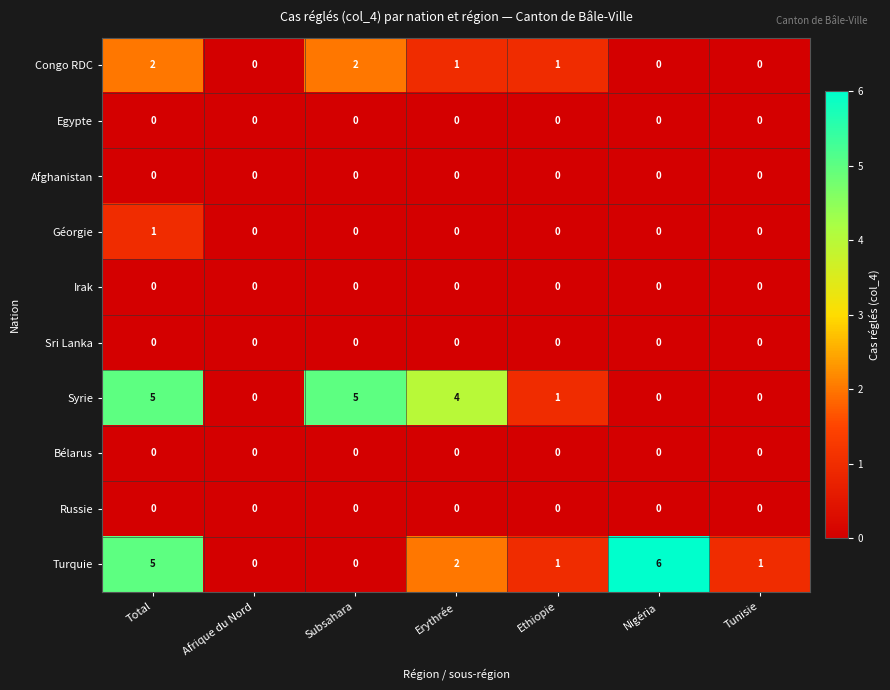

What is the total value across all series at Ethiopie?

3